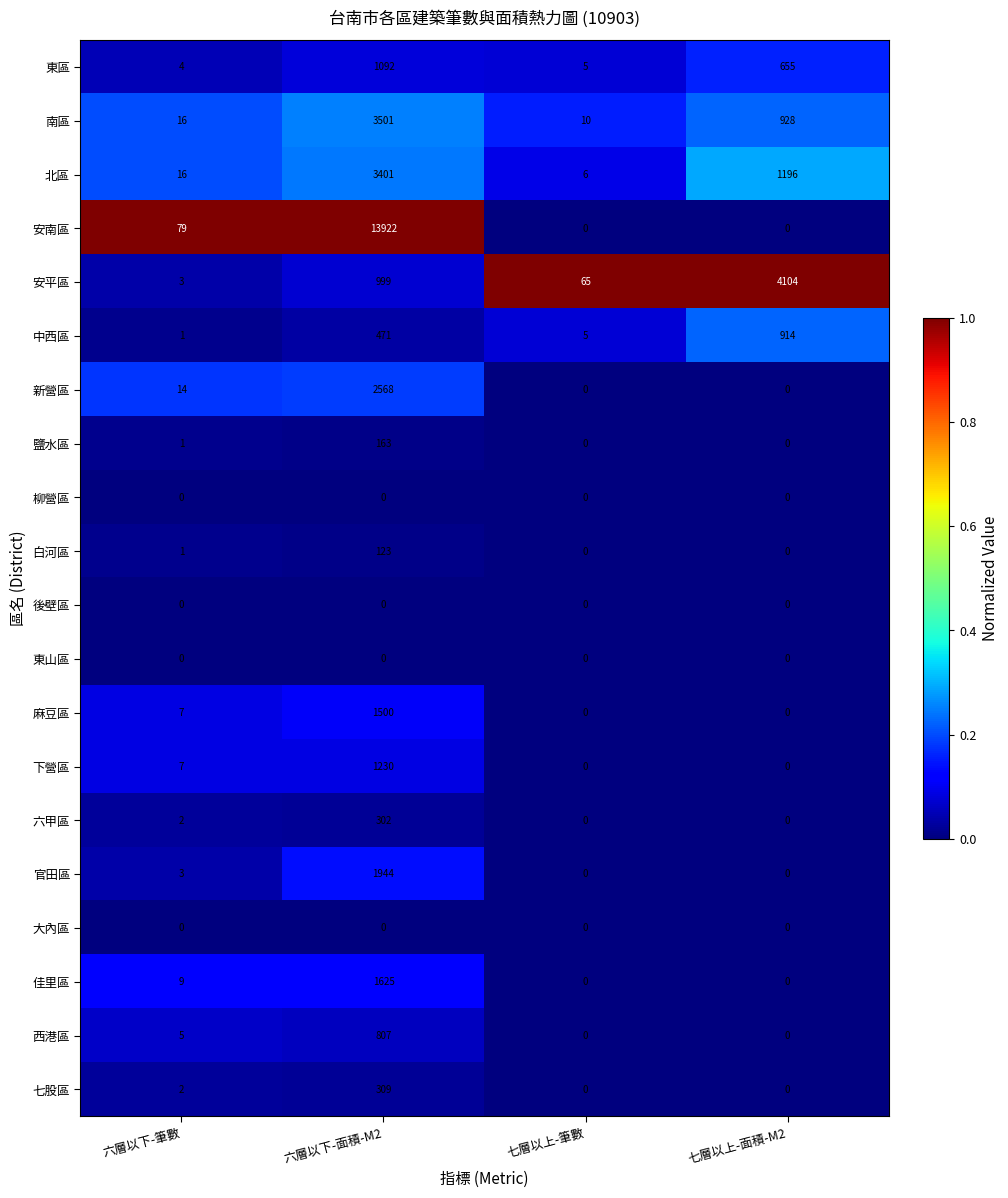

Which category has the highest value across all series?

六層以下-面積-M2